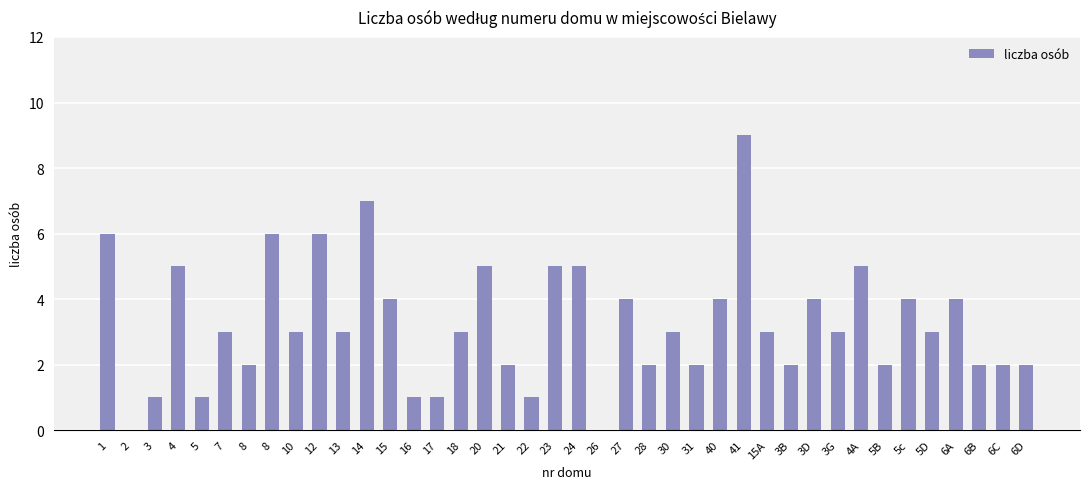

What is the ratio of the value at 3 to the value at 3G?

0.3